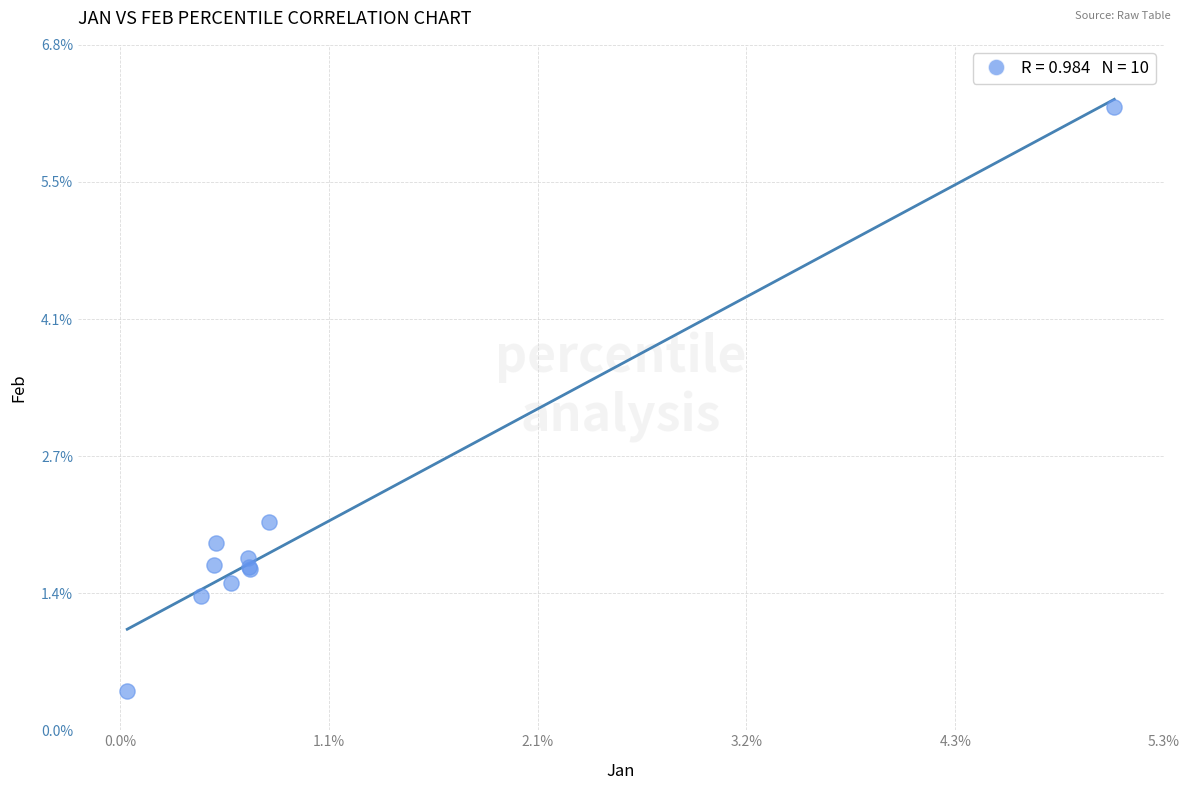

What Y value in the scatter plot is closest to 3?

2.1